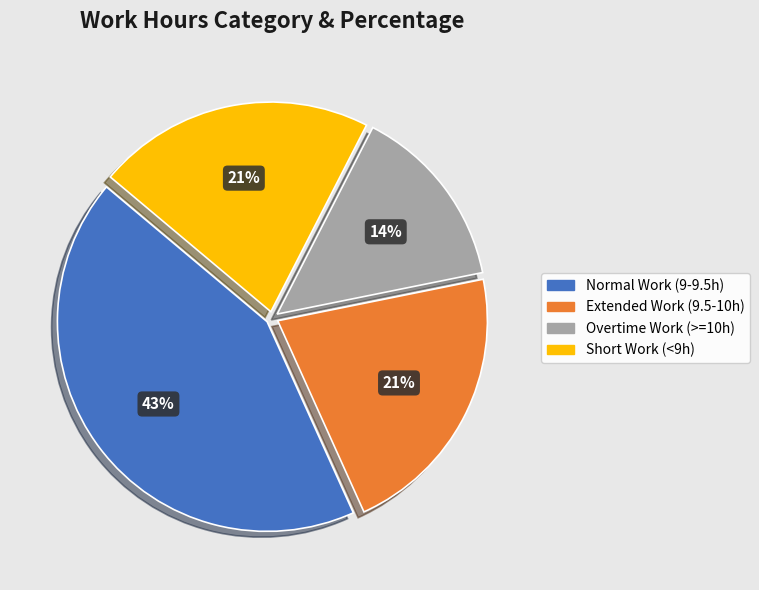

Is the sum of Extended Work (9.5-10h) and Short Work (<9h) greater than half?

No